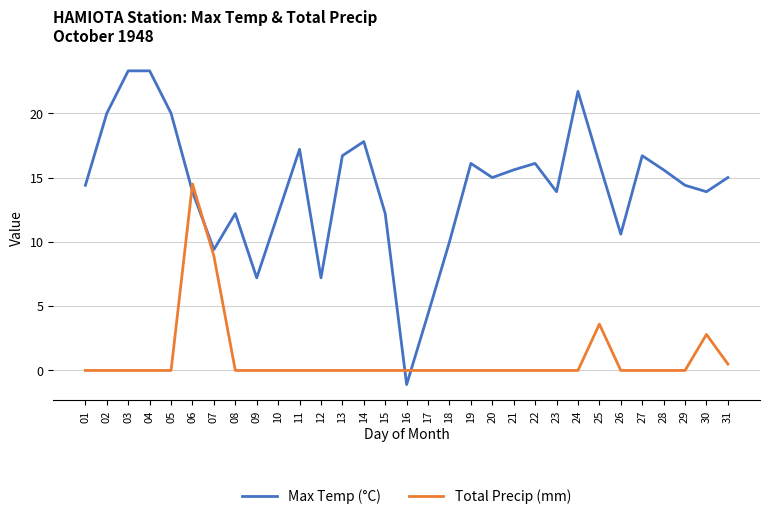

Does the chart have visible grid lines?

Yes